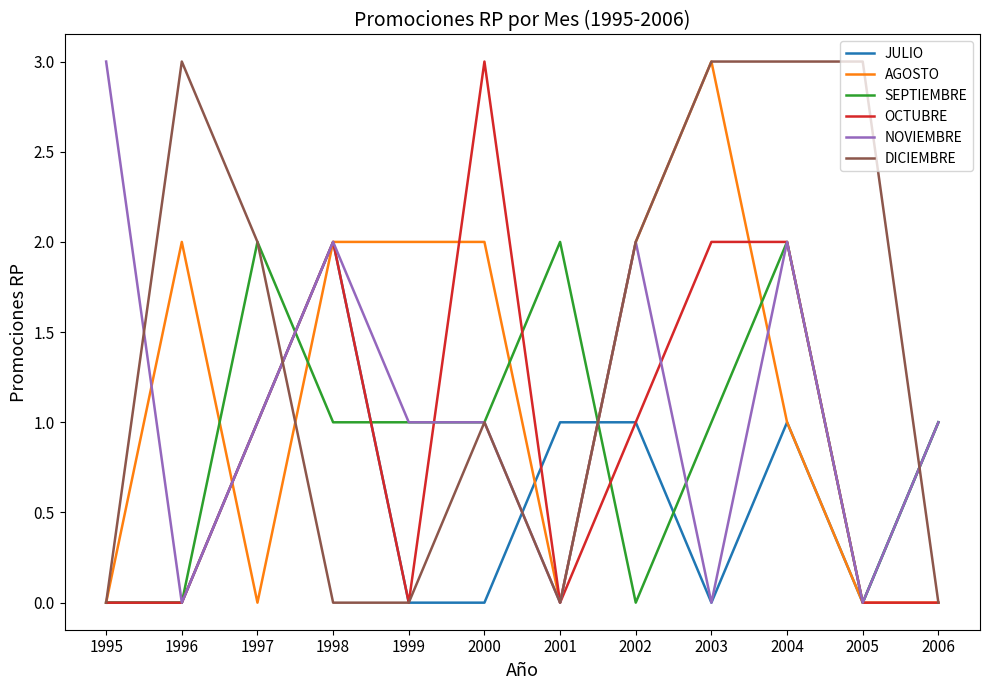

Reading left to right, list all the values displayed in this chart.

JULIO: 1995=0	1996=0	1997=1	1998=2	1999=0	2000=0	2001=1	2002=1	2003=0	2004=1	2005=0	2006=1
AGOSTO: 1995=0	1996=2	1997=0	1998=2	1999=2	2000=2	2001=0	2002=2	2003=3	2004=1	2005=0	2006=0
SEPTIEMBRE: 1995=0	1996=0	1997=2	1998=1	1999=1	2000=1	2001=2	2002=0	2003=1	2004=2	2005=0	2006=1
OCTUBRE: 1995=0	1996=0	1997=1	1998=2	1999=0	2000=3	2001=0	2002=1	2003=2	2004=2	2005=0	2006=0
NOVIEMBRE: 1995=3	1996=0	1997=1	1998=2	1999=1	2000=1	2001=0	2002=2	2003=0	2004=2	2005=0	2006=1
DICIEMBRE: 1995=0	1996=3	1997=2	1998=0	1999=0	2000=1	2001=0	2002=2	2003=3	2004=3	2005=3	2006=0